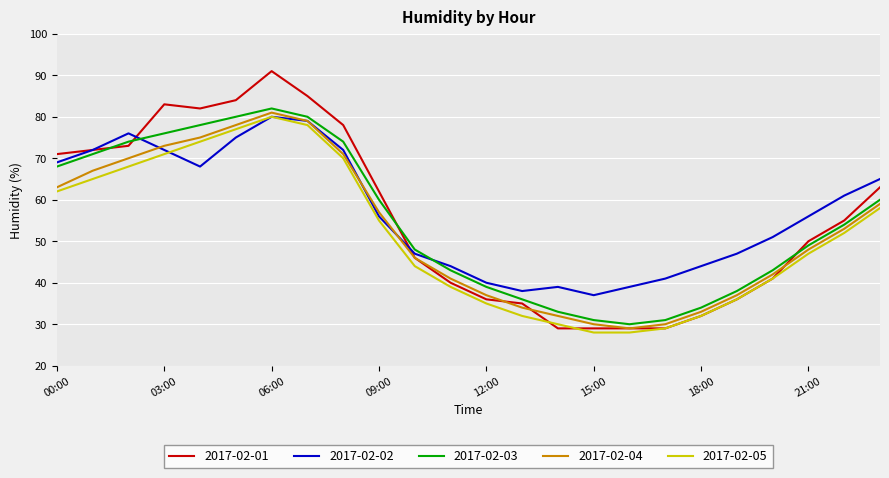

Which series has the largest range (max minus min)?

2017-02-01